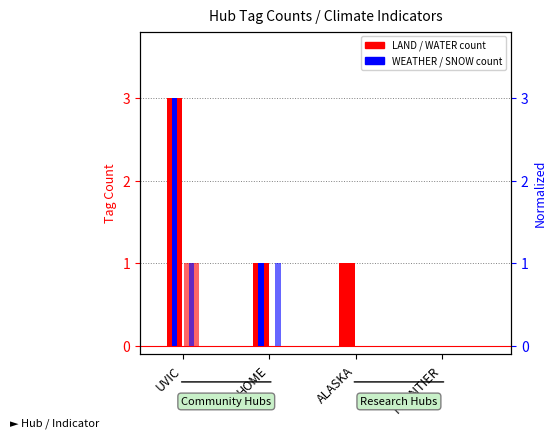

What is the label of the 2nd bar from the left?

HOME